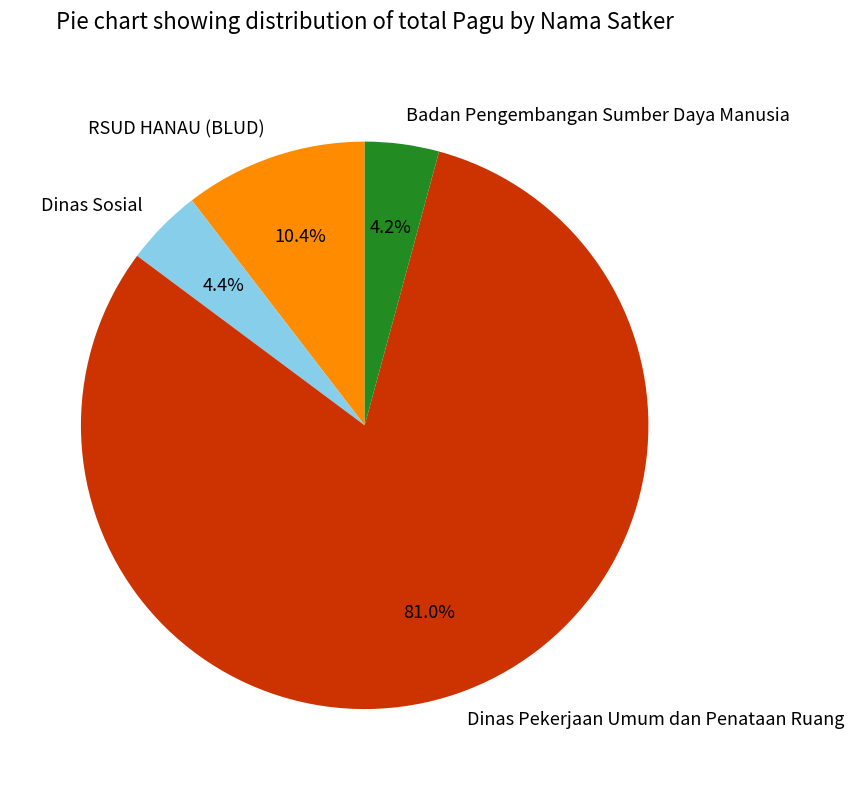

What is the majority slice?

Dinas Pekerjaan Umum dan Penataan Ruang